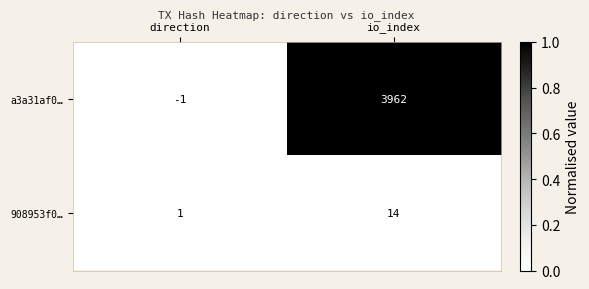

Which series changed the most between direction and io_index?

a3a31af0…